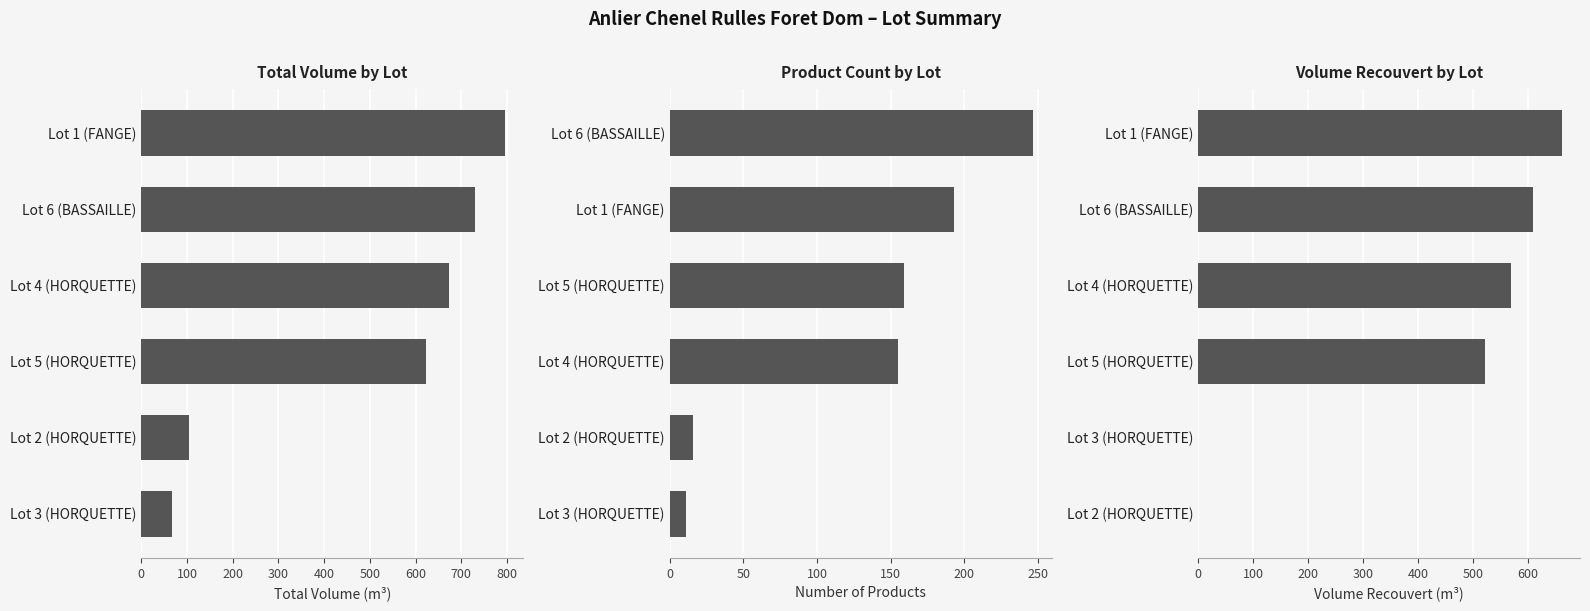

The value of Total Volume by Lot at Lot 2 (HORQUETTE) is 105.2. True or false?

True